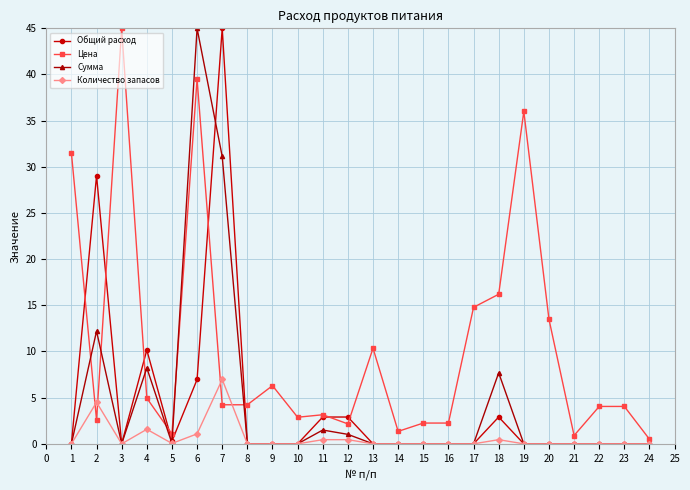

True or false: Количество запасов and Цена intersect in this chart.

True